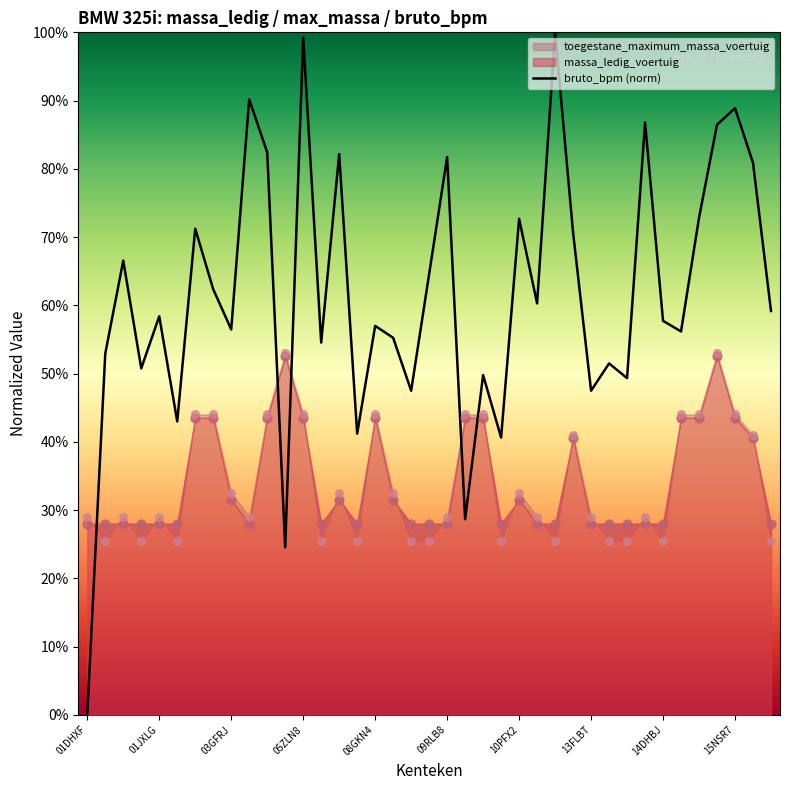

The value of bruto_bpm (norm) at 14DHBJ is 103.5. True or false?

False